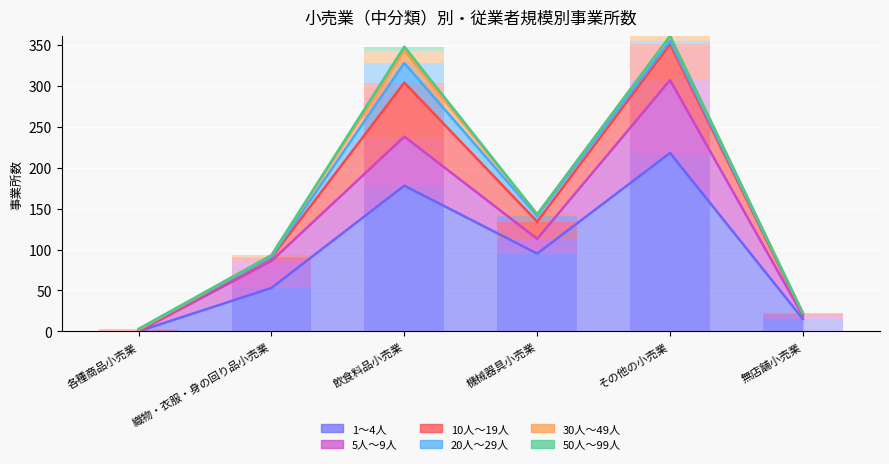

List the labels in order of 1～4人 value, smallest first.

各種商品小売業, 無店舗小売業, 織物・衣服・身の回り品小売業, 機械器具小売業, 飲食料品小売業, その他の小売業